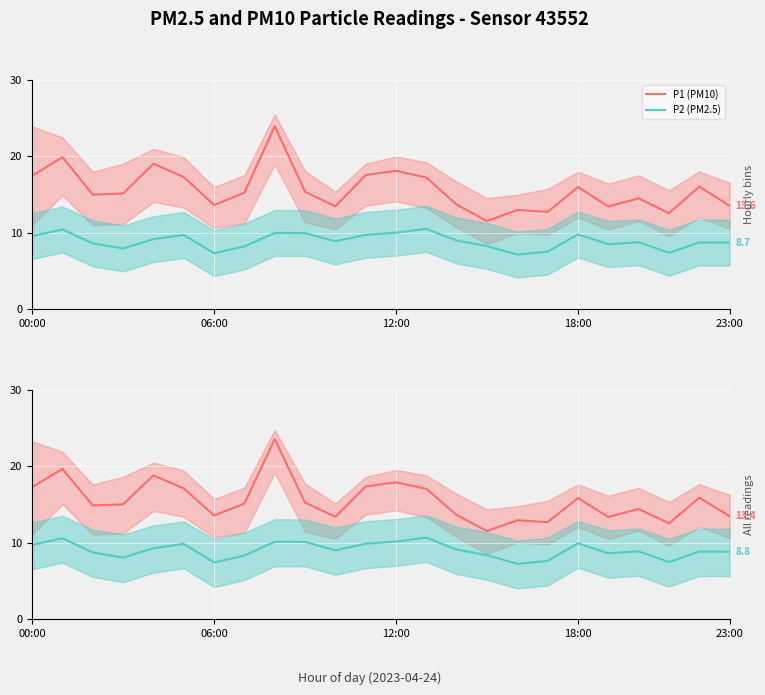

What position from the left is 06:00?

2